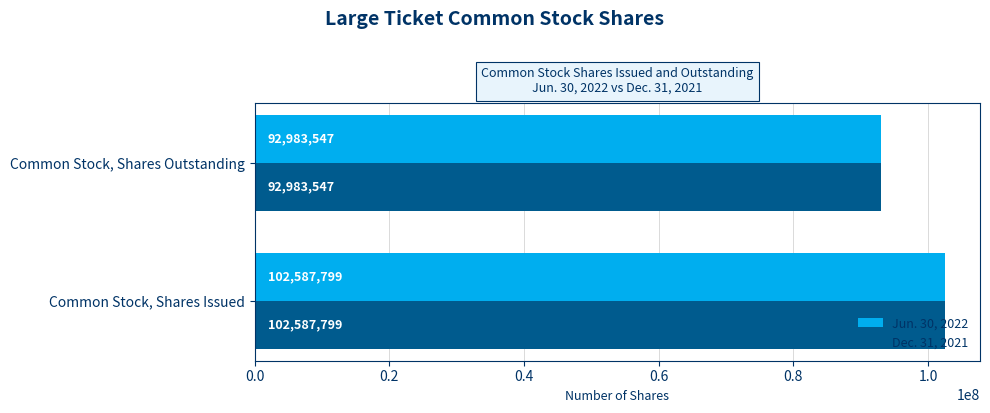

Is the value of Dec. 31, 2021 at Common Stock, Shares Issued greater than the value of Jun. 30, 2022 at Common Stock, Shares Outstanding?

Yes